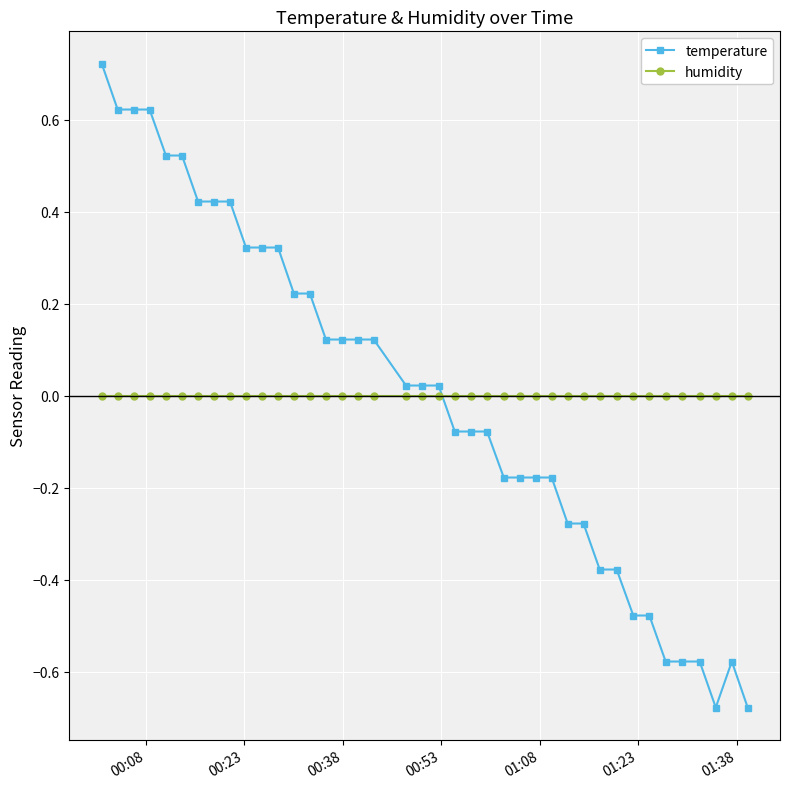

What are all the series names shown in the legend?

temperature, humidity